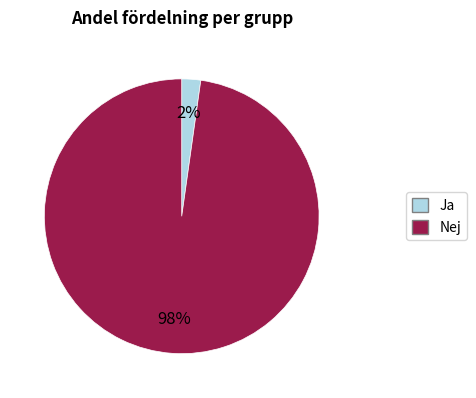

To the nearest percent, what is the difference between the largest and smallest slice percentages?

96%